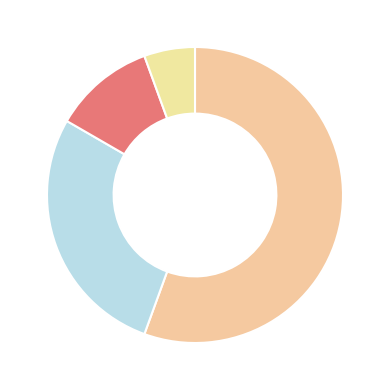

How many slices are in this pie chart?

4